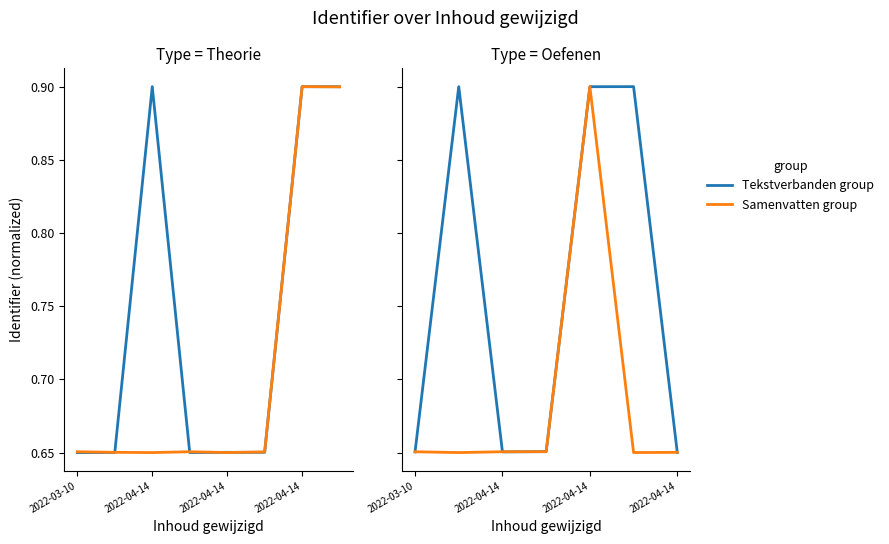

Does the chart have visible grid lines?

No